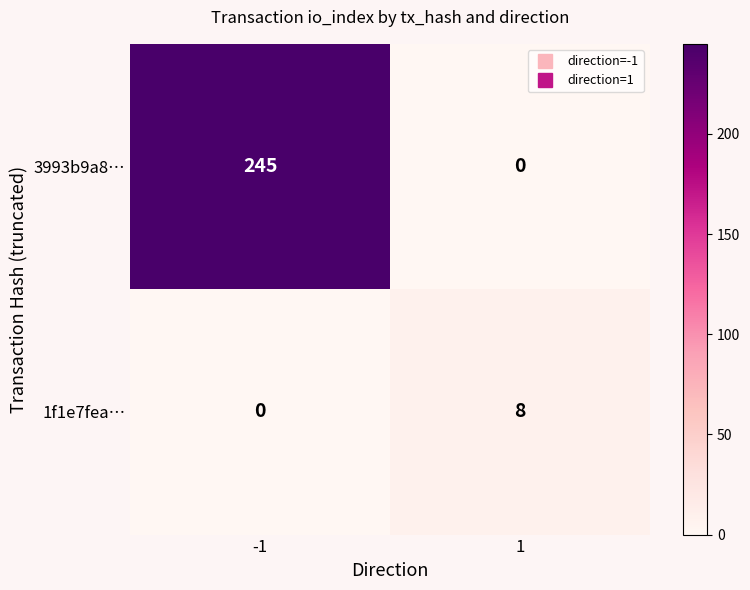

Rank the series at -1 from lowest to highest value.

1f1e7fea…, 3993b9a8…